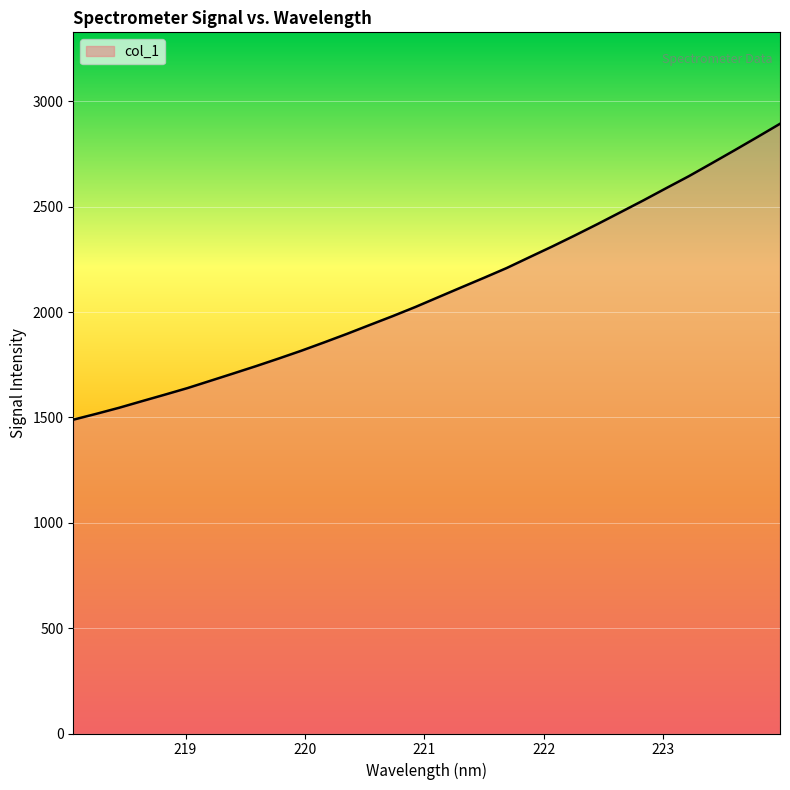

What is the average value?

2098.0